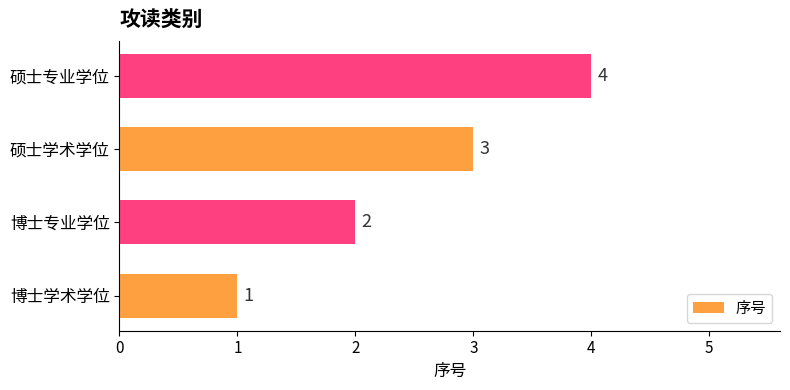

Which has a higher value, 博士专业学位 or 硕士专业学位?

硕士专业学位